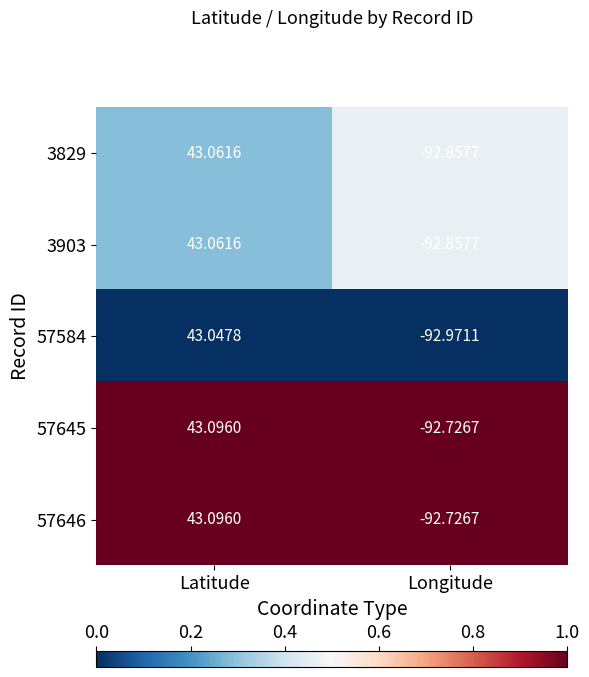

What is the spread (max minus min) of values at Longitude?

0.2